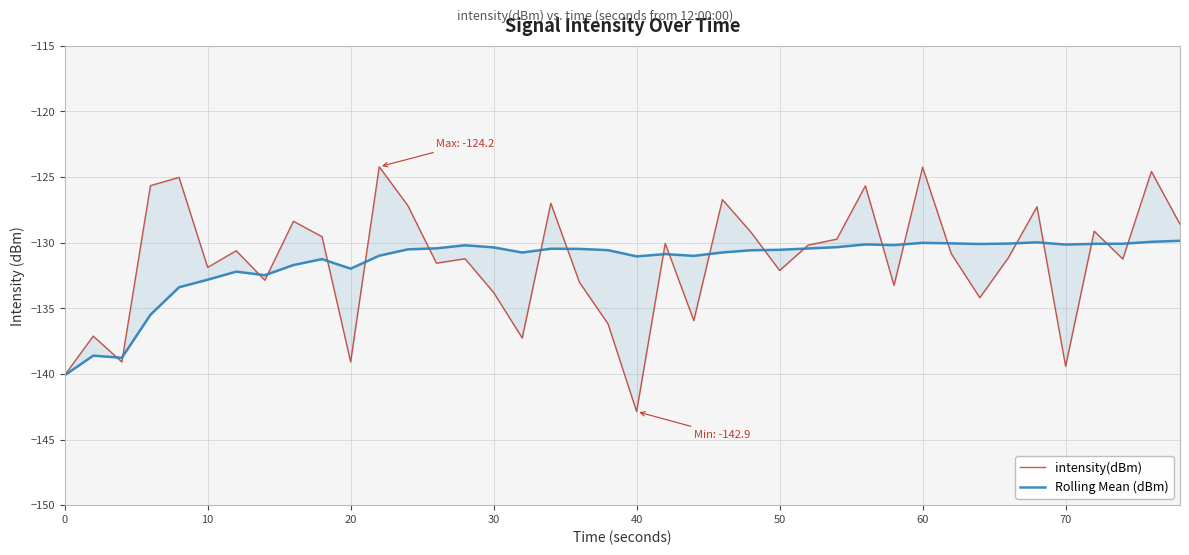

What is the minimum value for Rolling Mean (dBm)?

-140.1